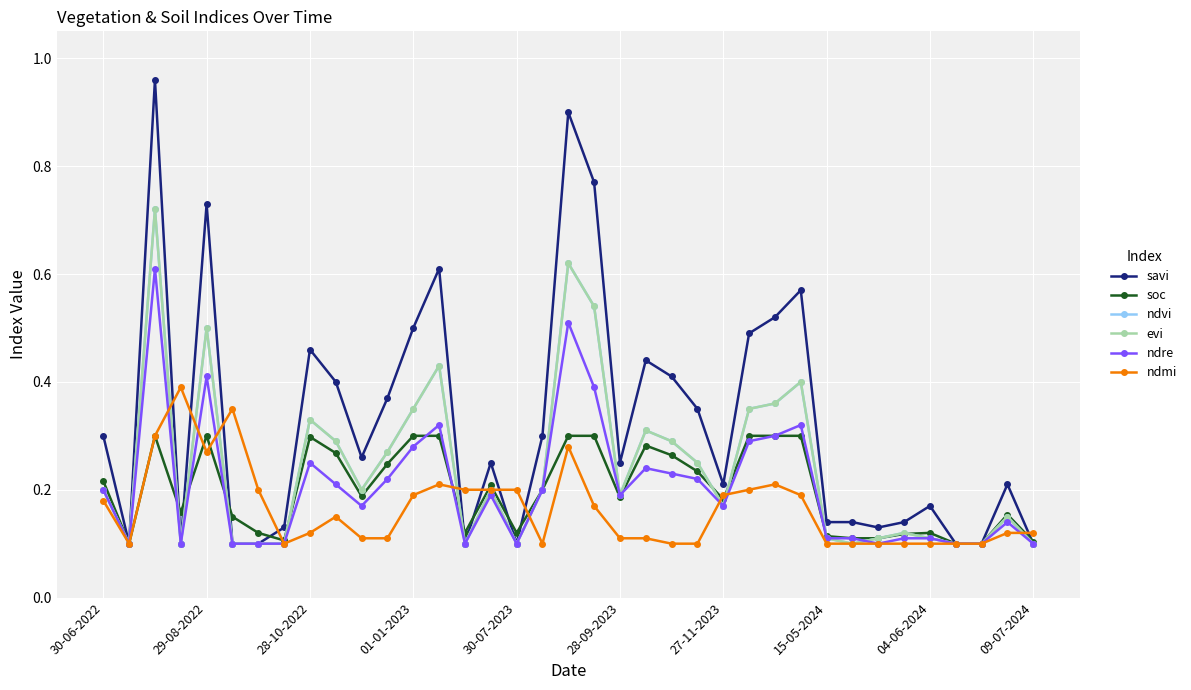

Is this an area chart (filled region under the line)?

No